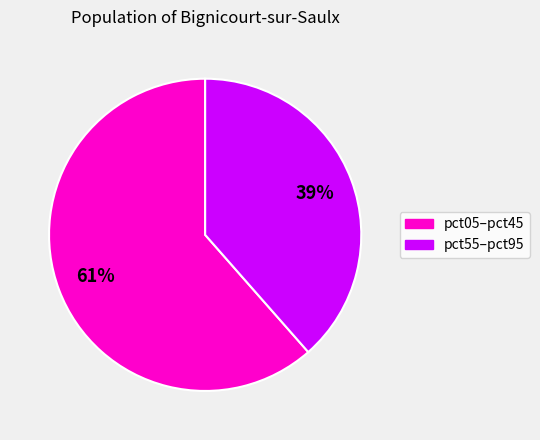

To the nearest percent, what is the average slice percentage?

50%